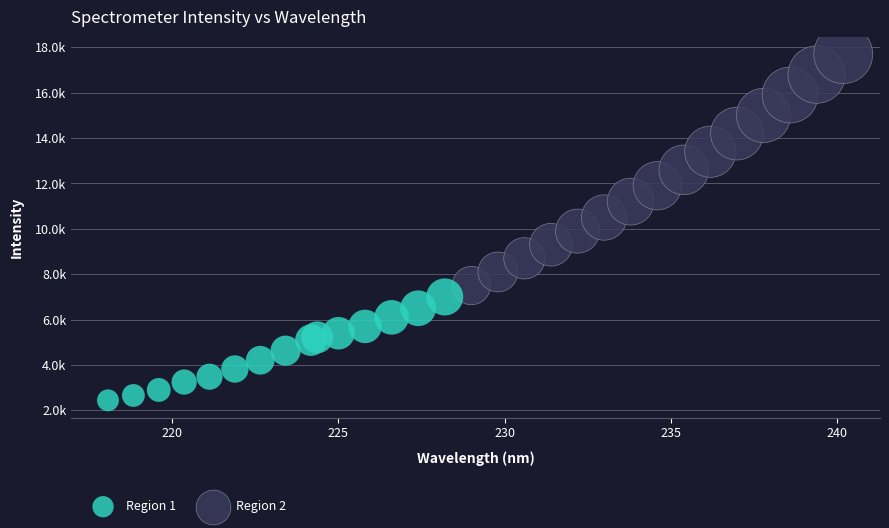

What are all the series names shown in the legend?

Region 1, Region 2